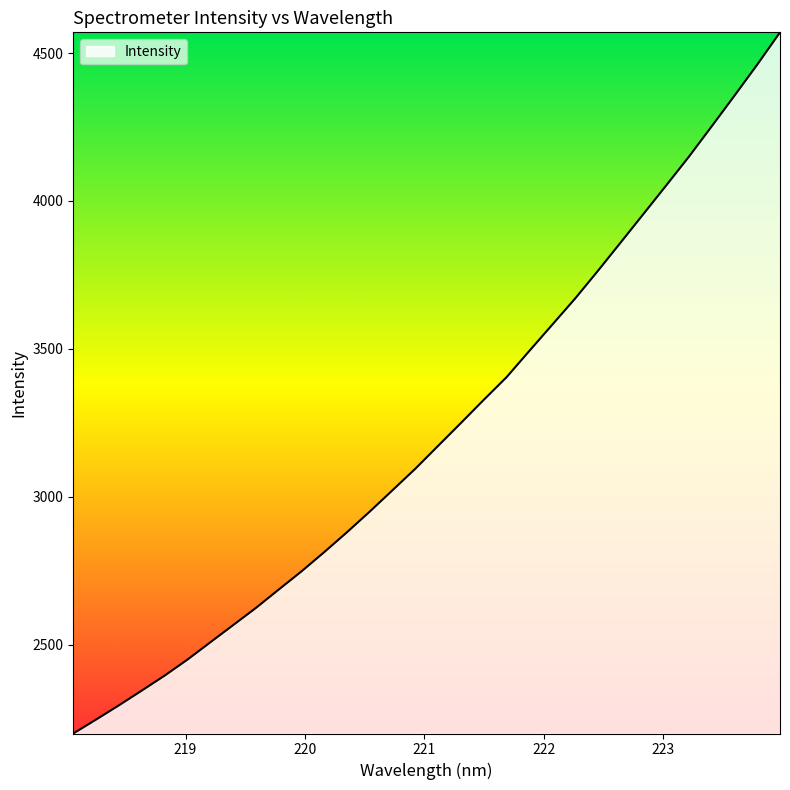

What is the difference between the maximum and minimum values?

2369.5